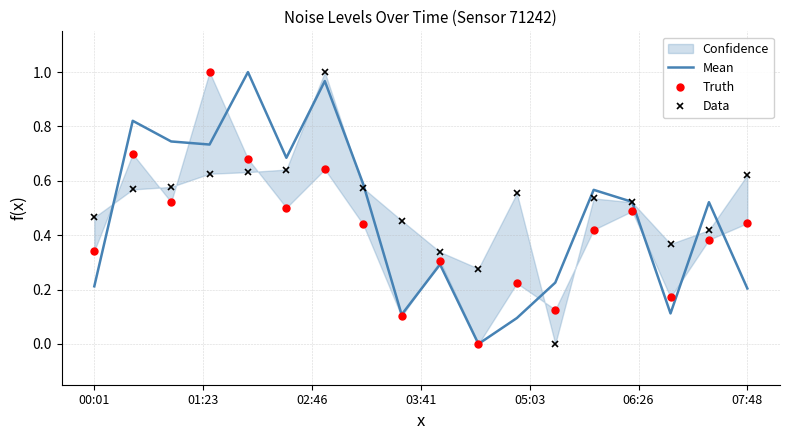

How many intersections are there between Truth and Mean?

8